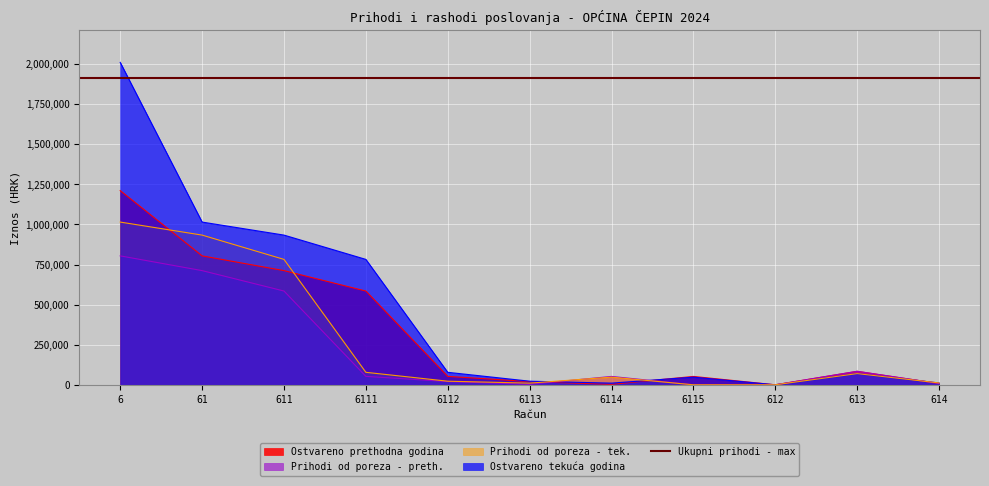

What is the average value of the Prihodi od poreza - tek. series?

269988.0